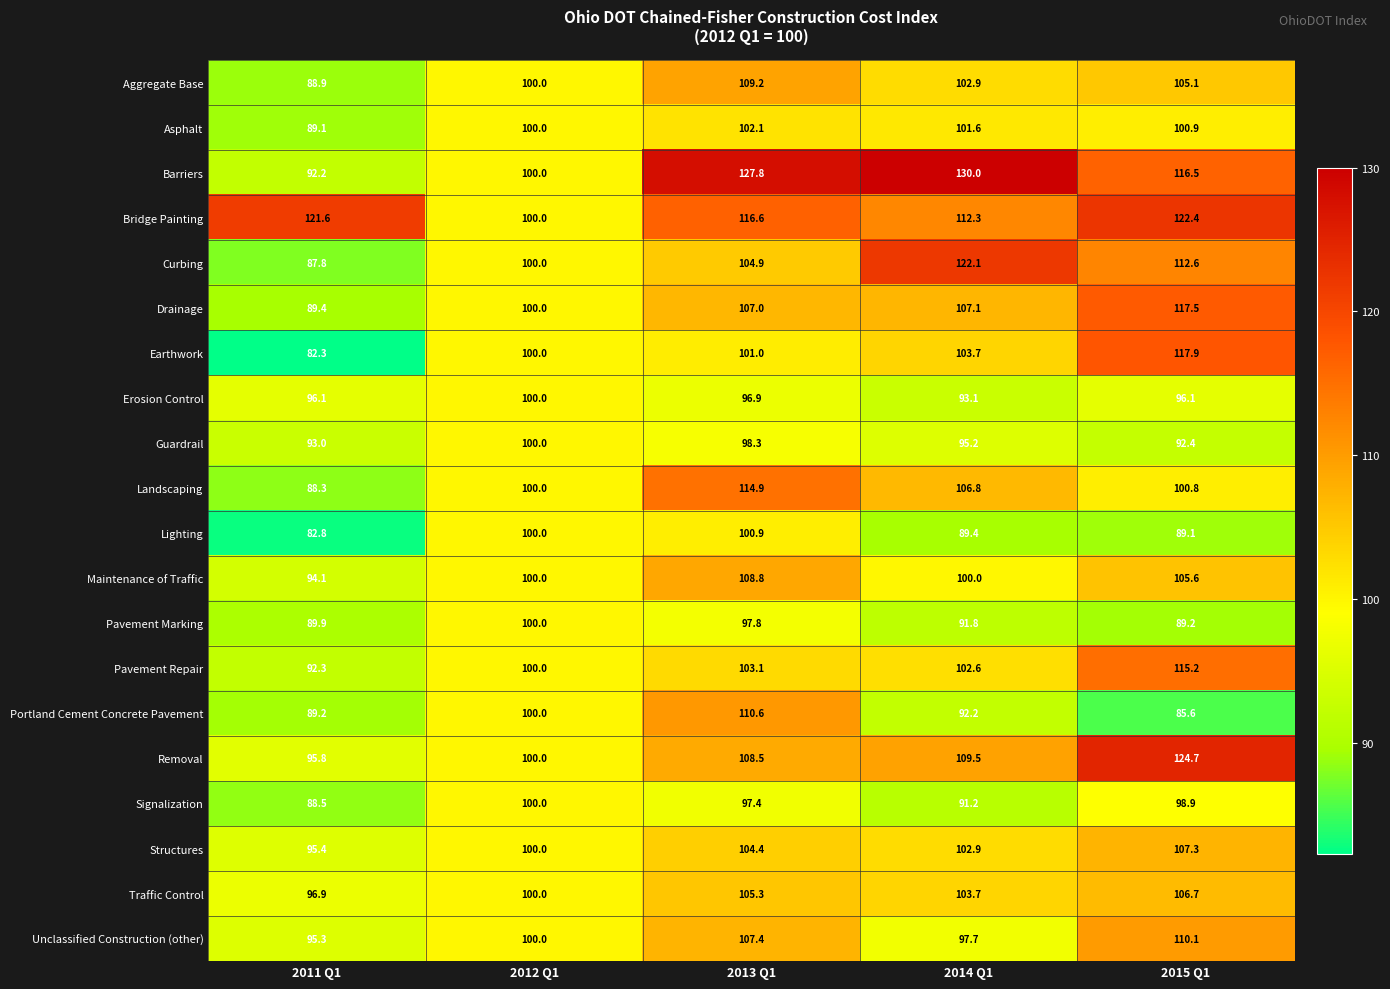

At which label is Removal closest to 110?

2014 Q1